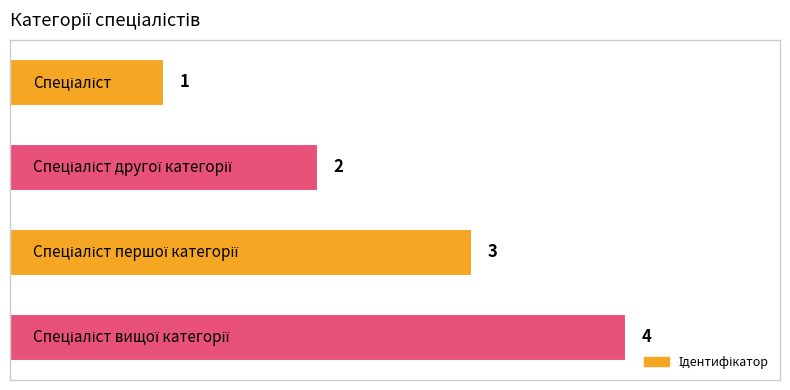

What is the value of the 2nd bar from the top?

2